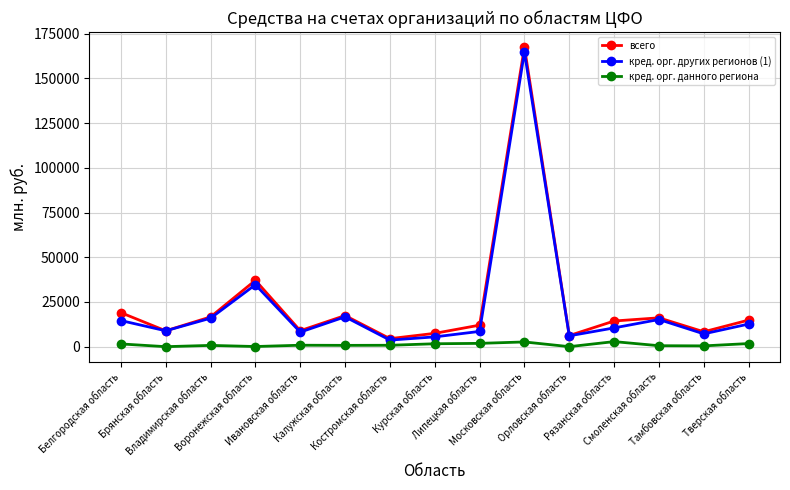

True or false: кред. орг. других регионов (1) has more than 2 points higher than both neighbors.

True